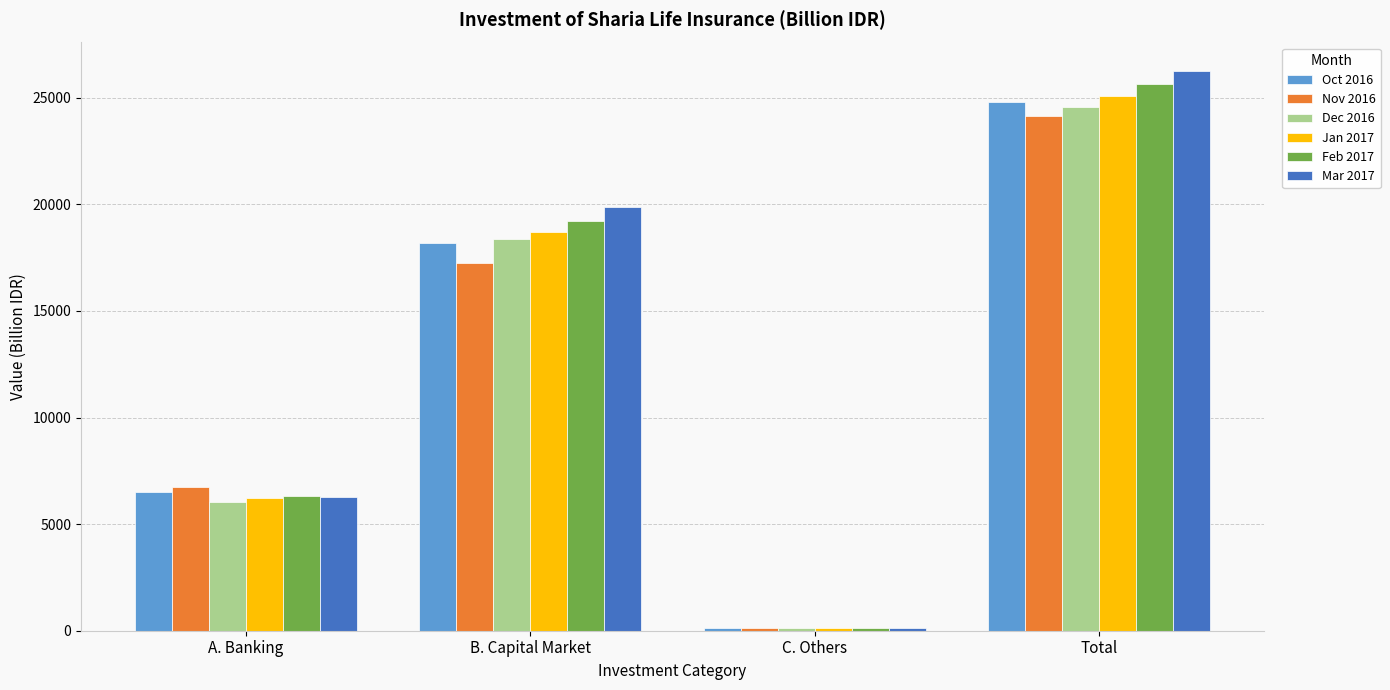

How many values in the Jan 2017 series exceed 18683?

2